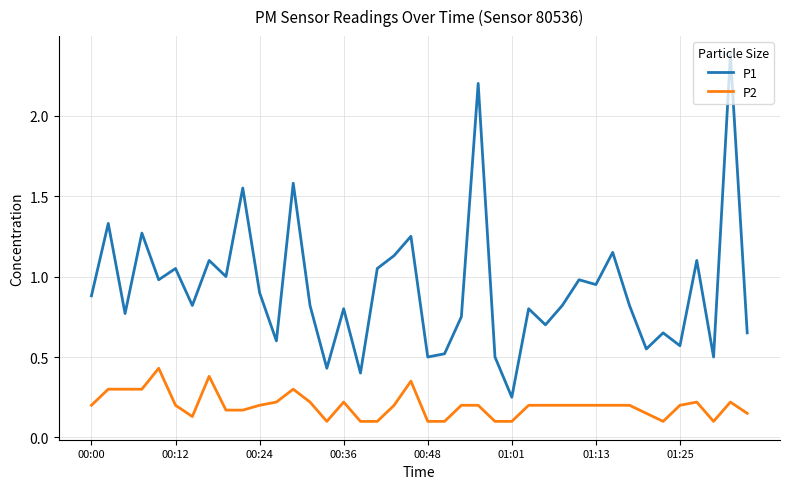

Which series has the largest total across all categories?

P1